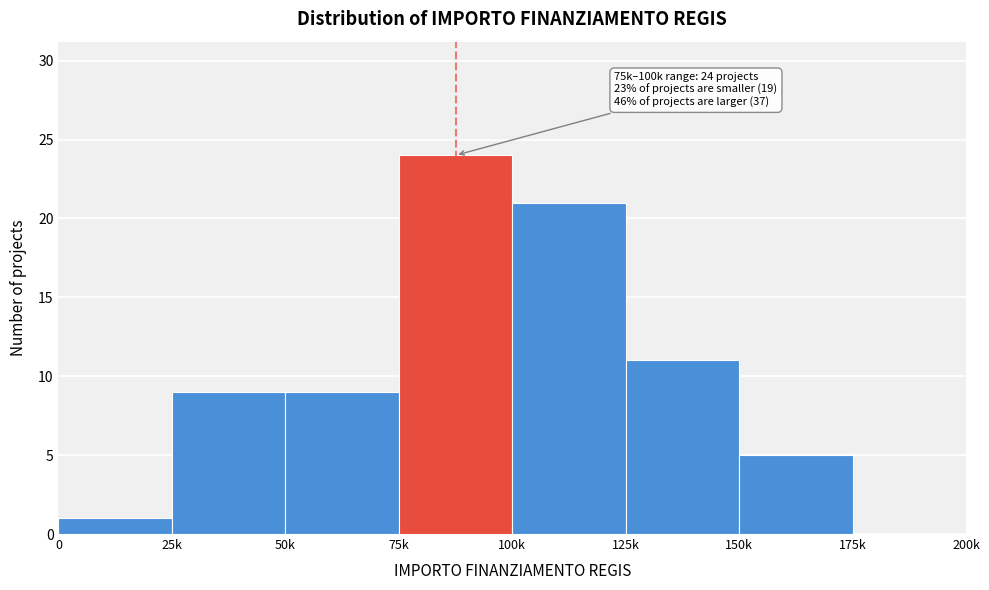

Reading right to left, what are all the values shown in this chart?

175k=0	150k=5	125k=11	100k=21	75k=24	50k=9	25k=9	0=1